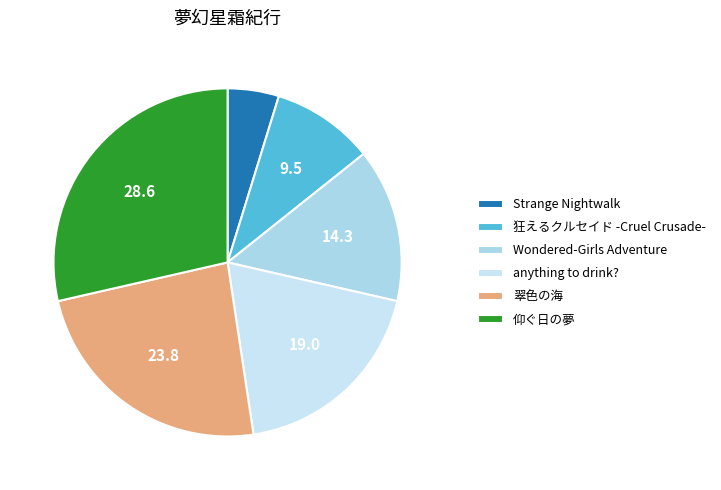

How many segments does this pie chart have?

6